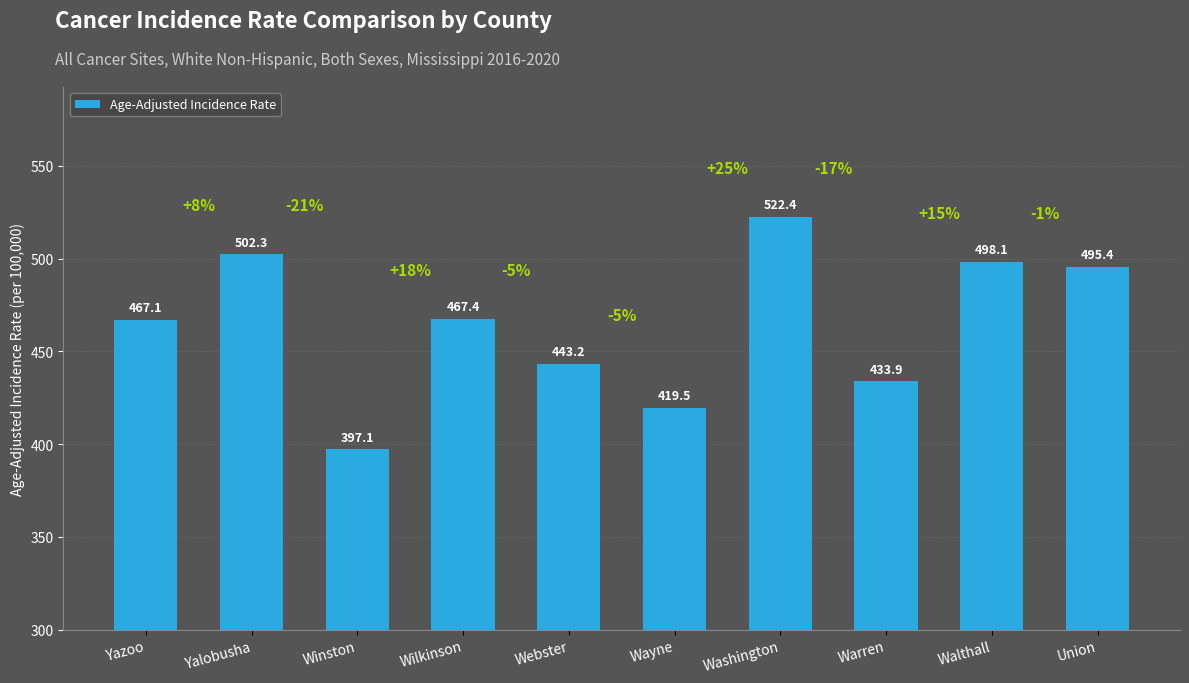

Where is the data nearest to the value 459?

Yazoo